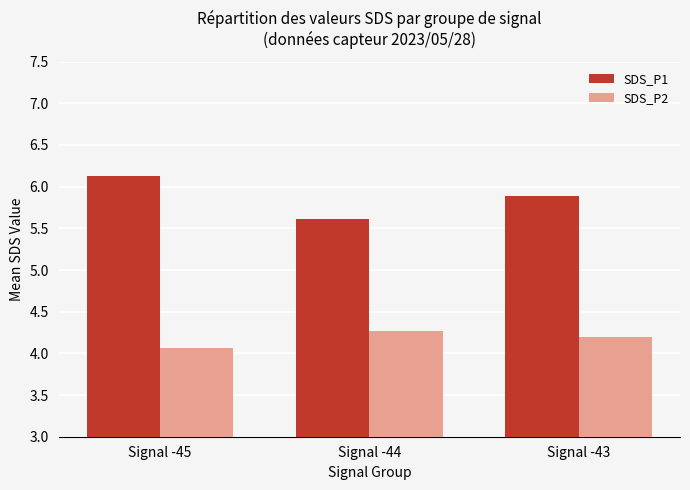

List the series in order of their peak value, highest first.

SDS_P1, SDS_P2